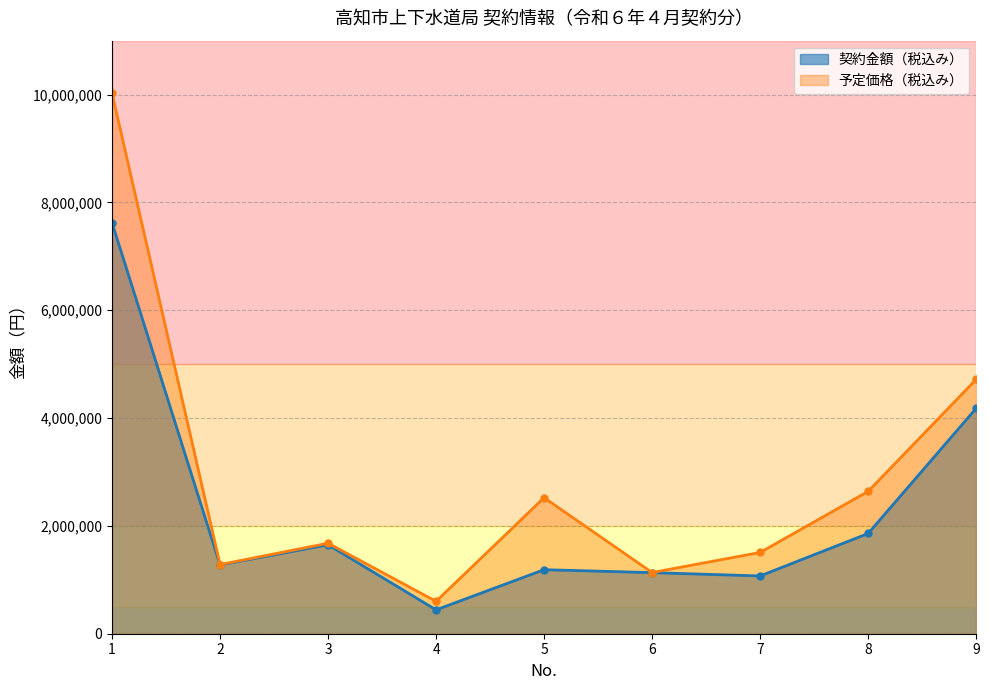

True or false: 予定価格（税込み） has a value of 1565590 at 8.

False